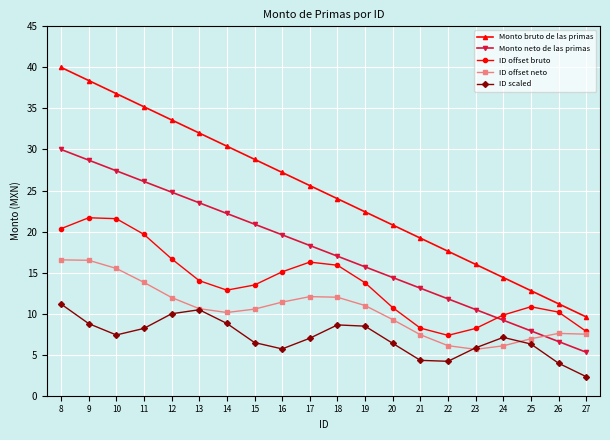

What is the difference between the maximum and minimum values in the Monto bruto de las primas series?

30.4